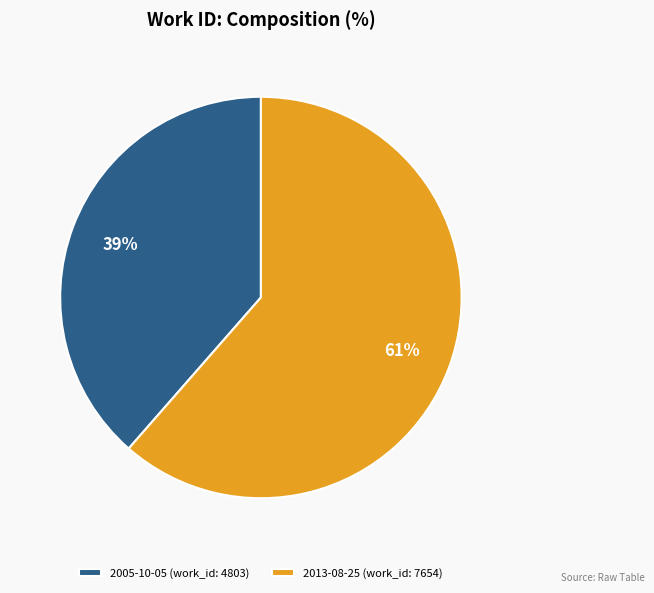

True or false: 2013-08-25 (work_id: 7654) accounts for 61% of the total.

True